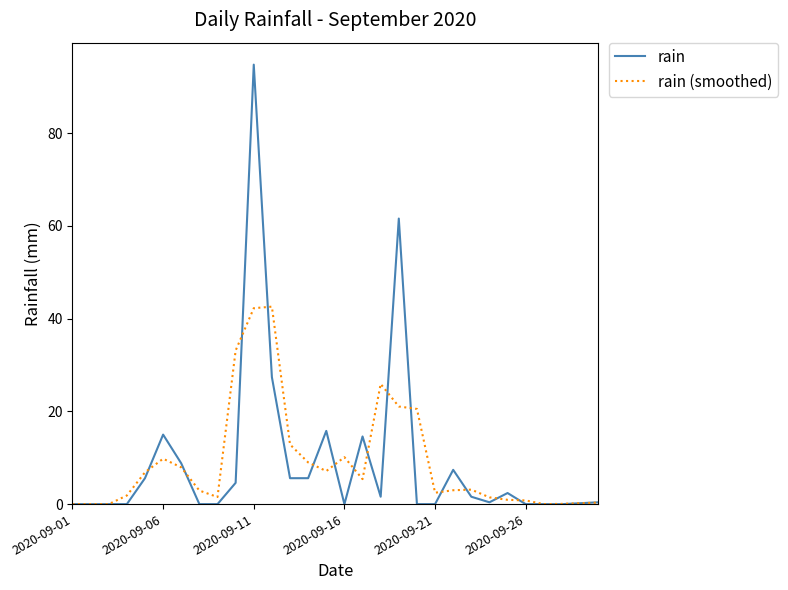

What is the greatest value displayed?

94.8